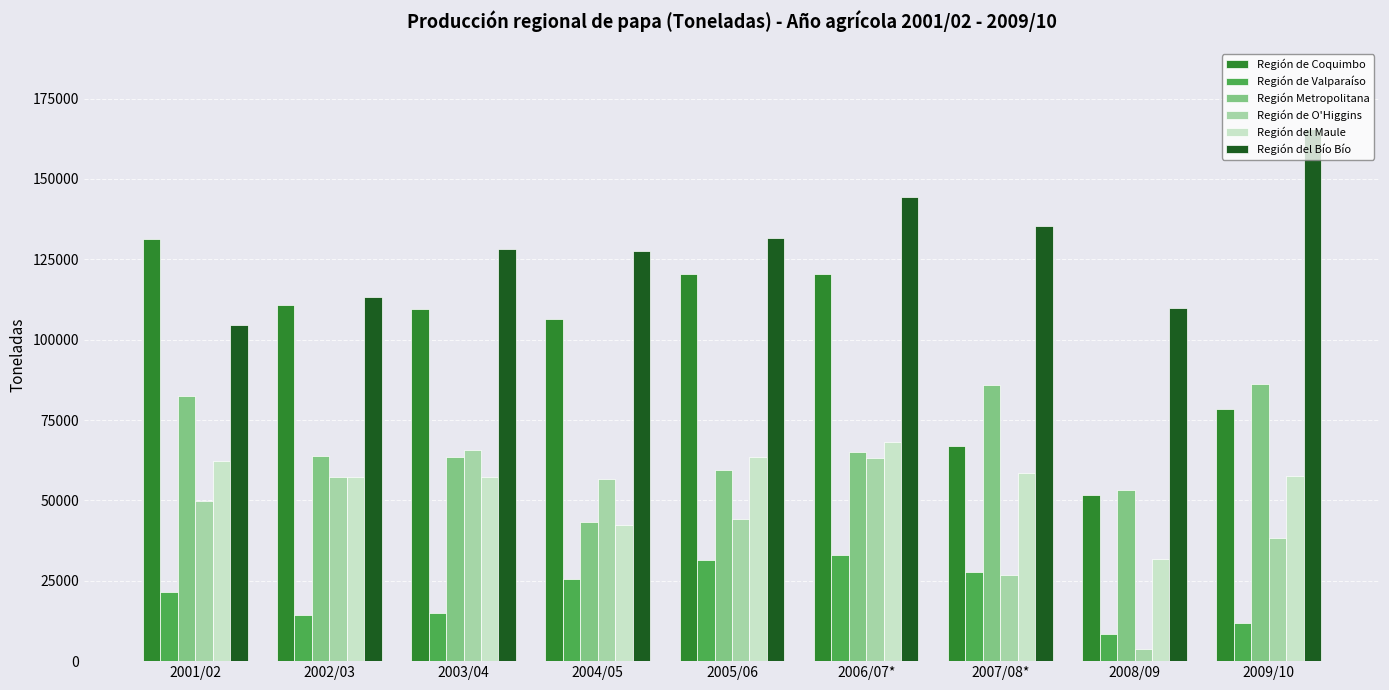

What is the total value across all series at 2004/05?

401802.5